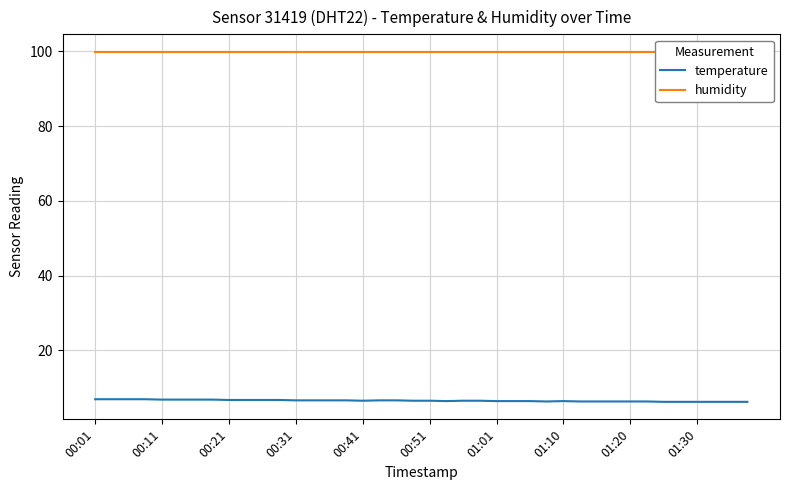

List the series in order of their peak value, highest first.

humidity, temperature